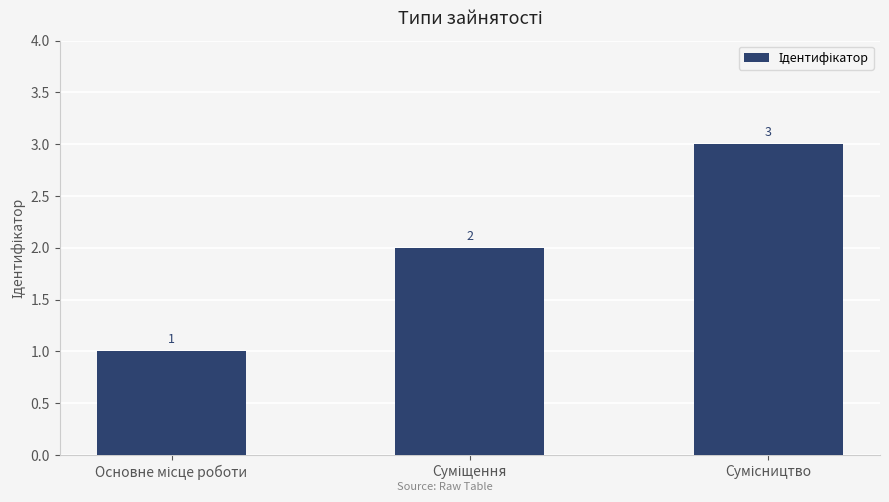

What is the value of the 3rd bar from the left?

3